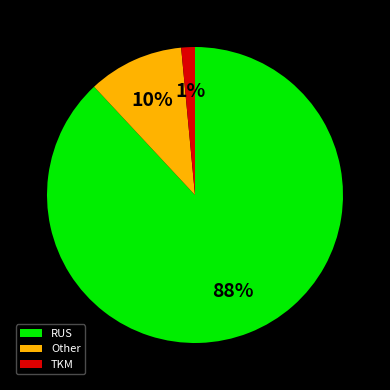

What percentage is the Other slice, to the nearest percent?

10%